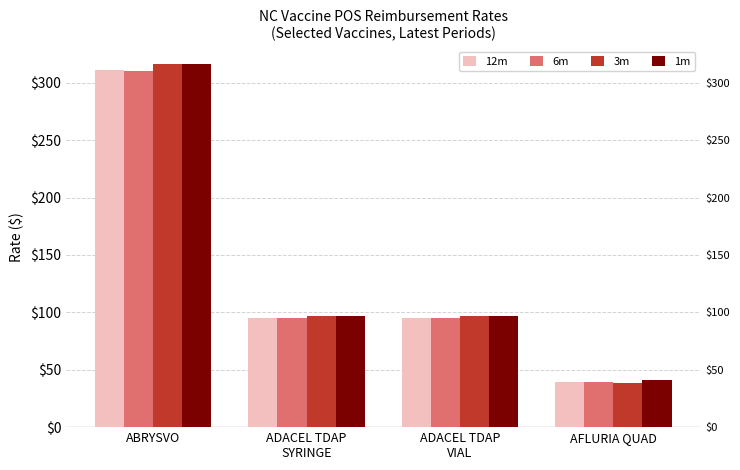

Which series has the largest total across all categories?

1m